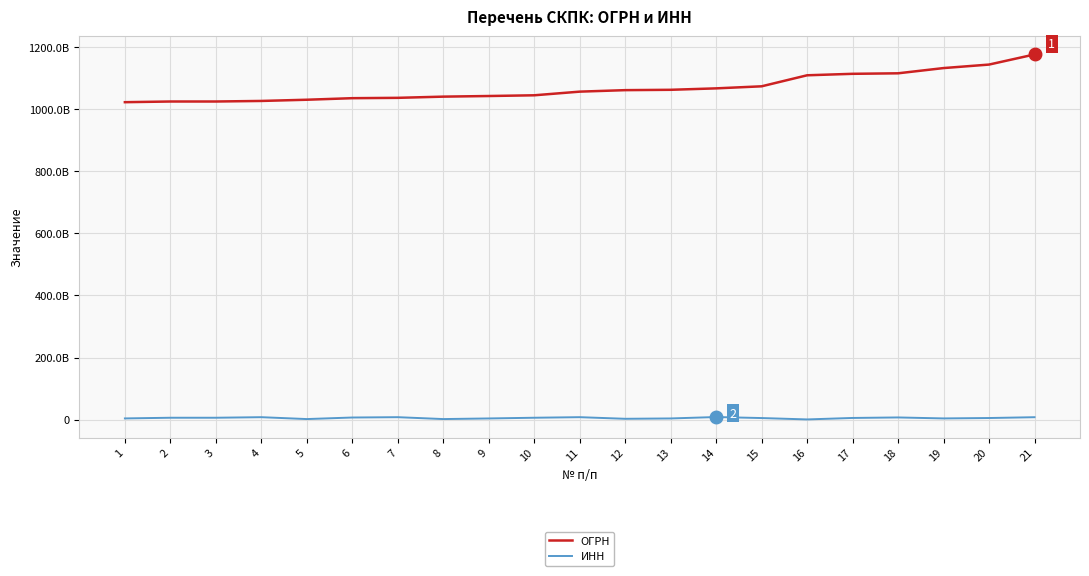

True or false: ОГРН has more than 1 interior local peaks.

False